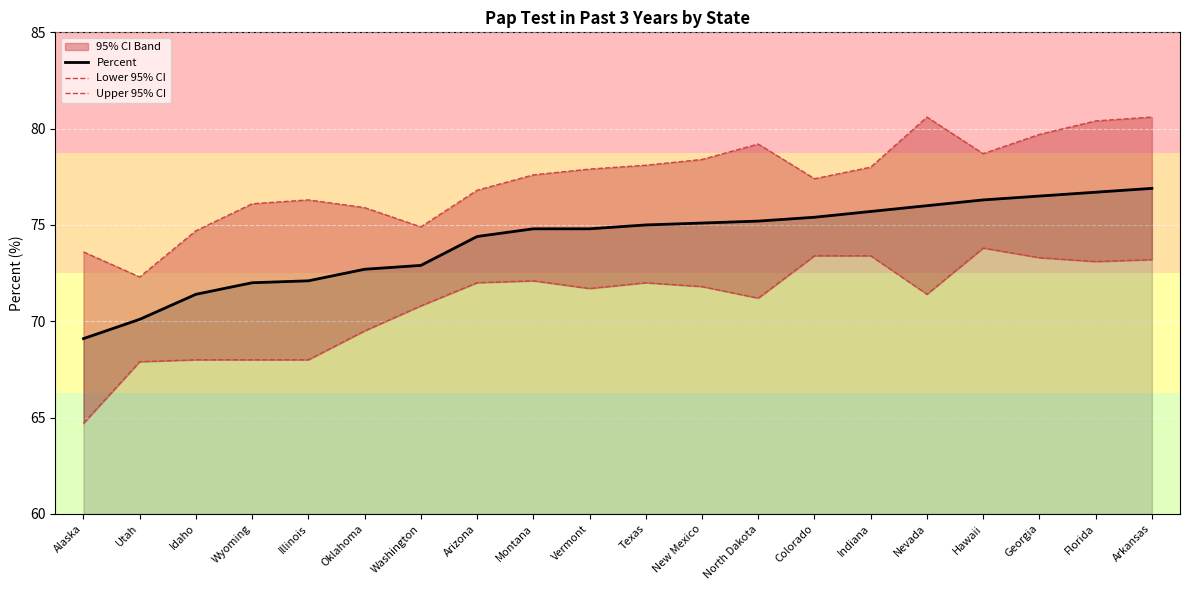

What is the difference between the maximum and minimum values in the Lower 95% CI series?

9.1